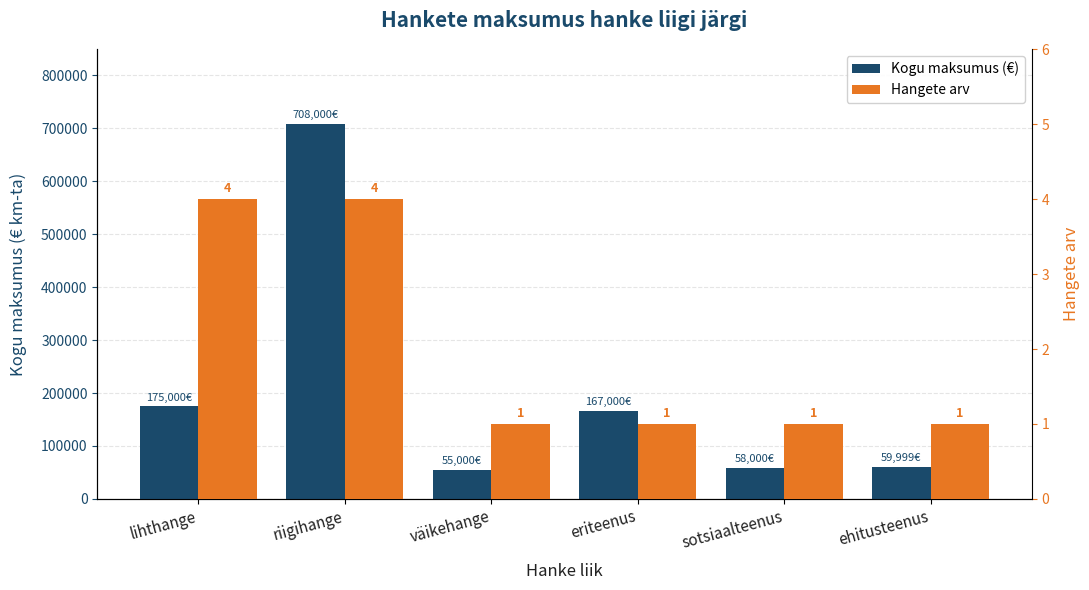

Reading left to right, list all the values displayed in this chart.

Kogu maksumus (€): 175000	708000	55000	167000	58000	59999
Hangete arv: 4	4	1	1	1	1